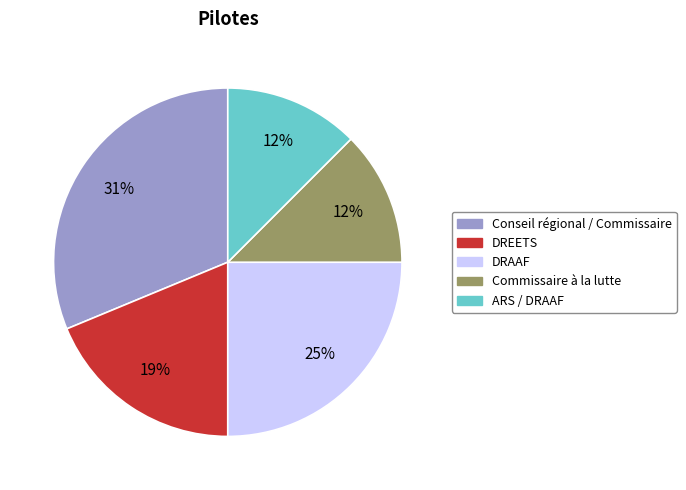

Is there a majority slice in this chart?

No